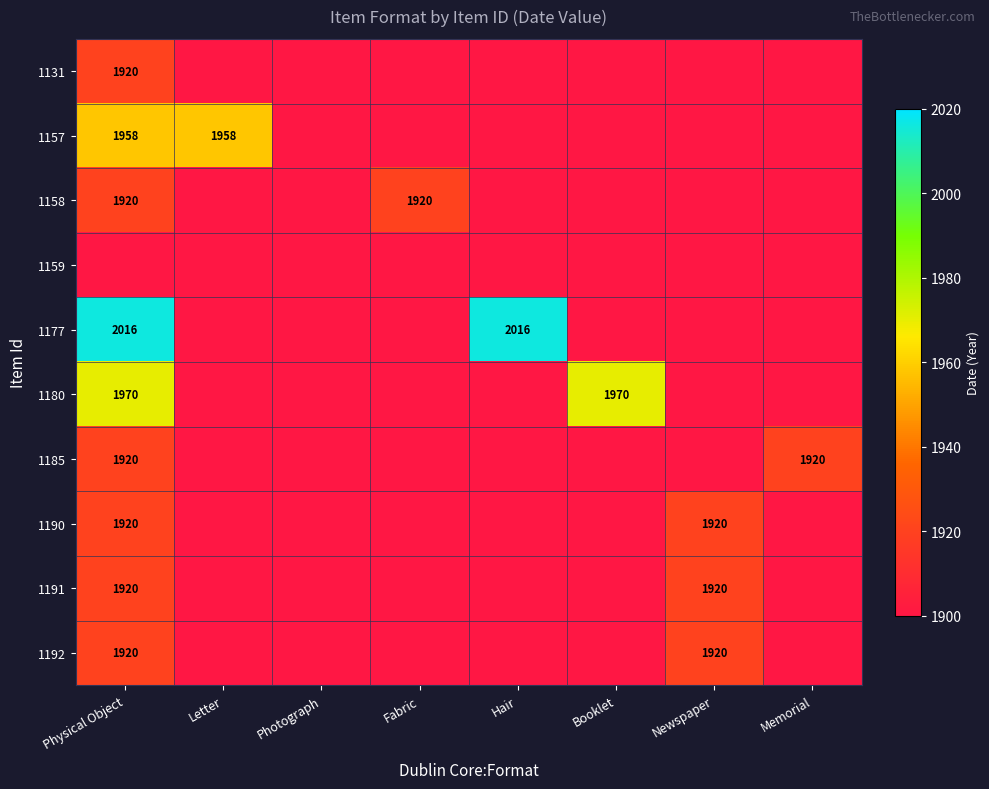

Which label corresponds to the smallest value in the chart?

Letter